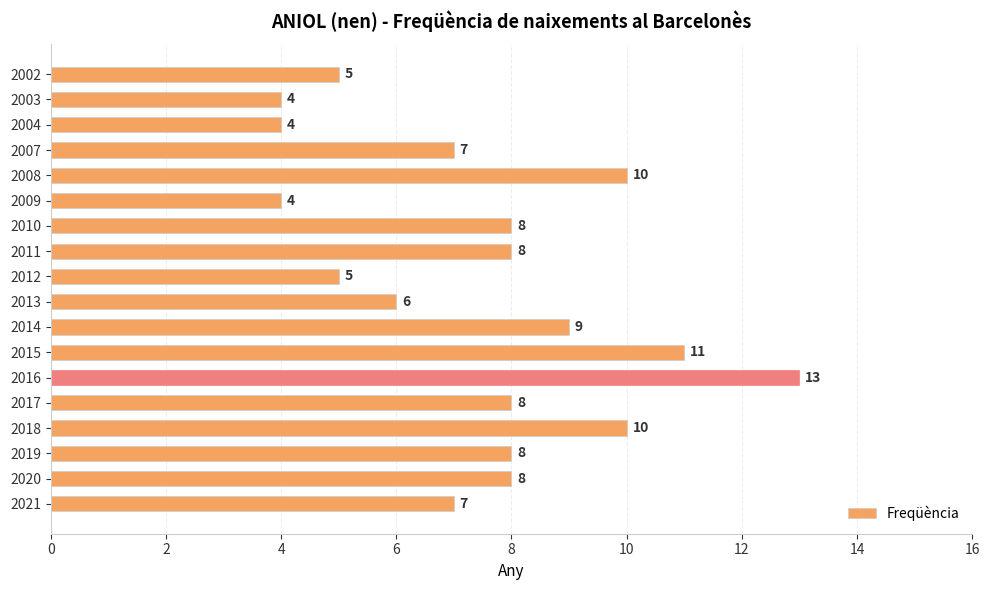

What is the difference between the second highest and minimum values?

7